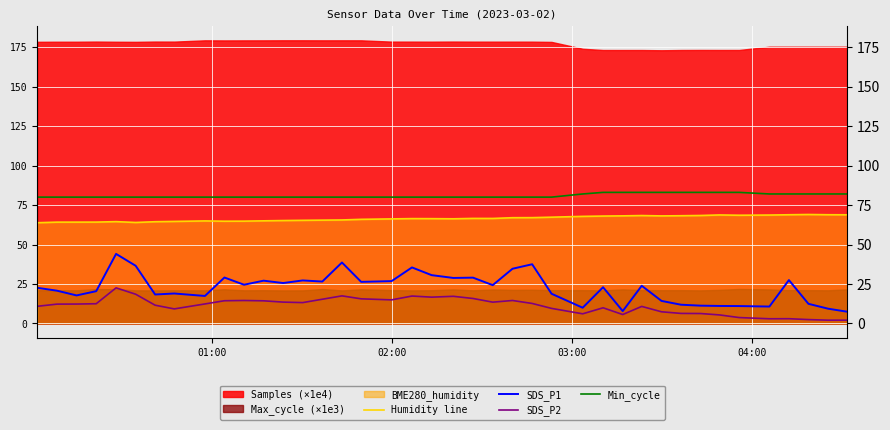

True or false: SDS_P2 and Humidity line intersect in this chart.

False